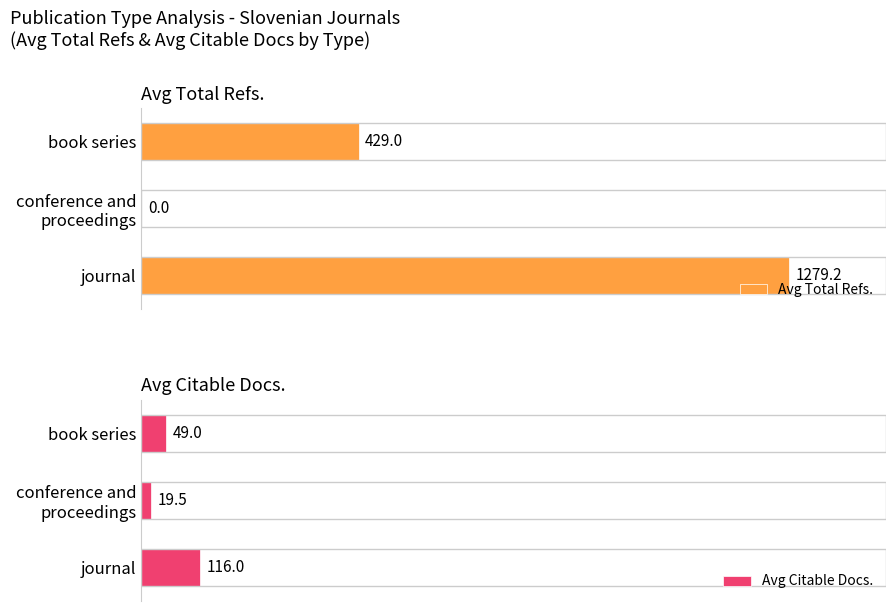

Where is Avg Total Refs. nearest to the value 639?

book series